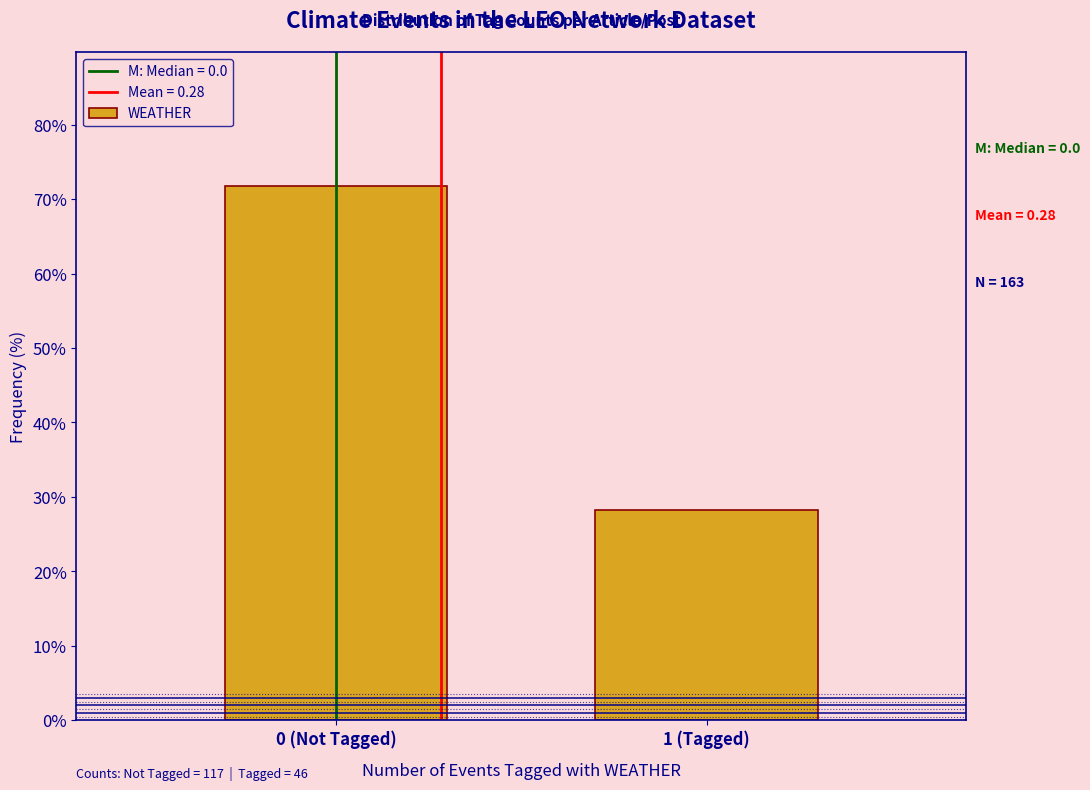

Reading left to right, extract all data points from this chart.

71.8	28.2